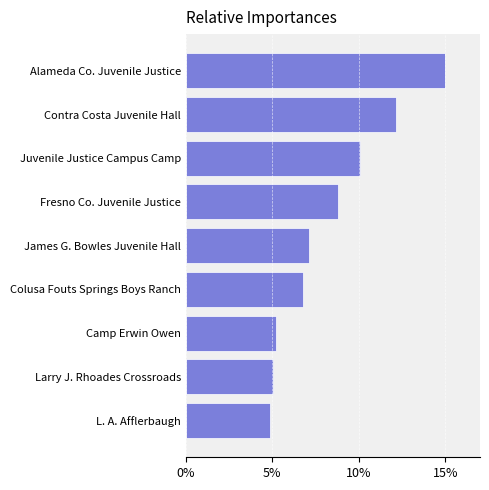

Is it true that the value at Larry J. Rhoades Crossroads is 1.3?

False